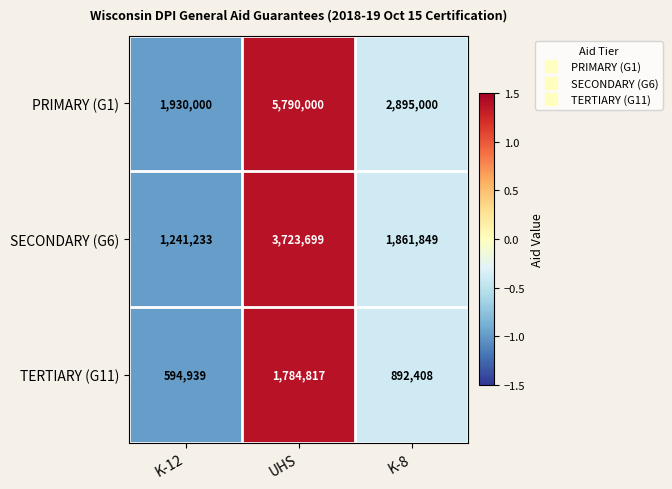

Between UHS and K-8, which series saw the biggest shift?

PRIMARY (G1)